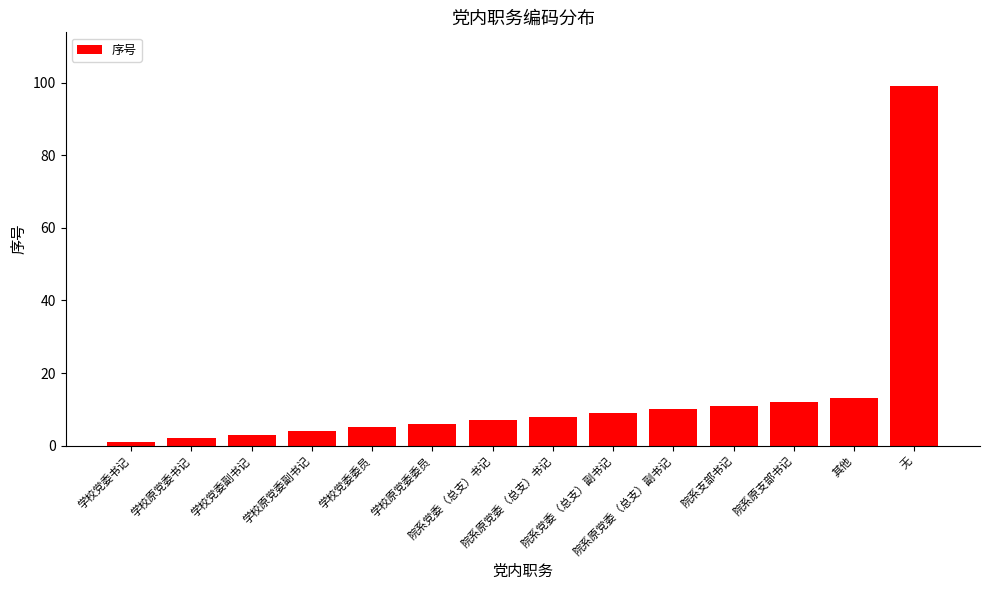

What is the change in value from 学校党委委员 to 院系党委（总支）副书记?

+4